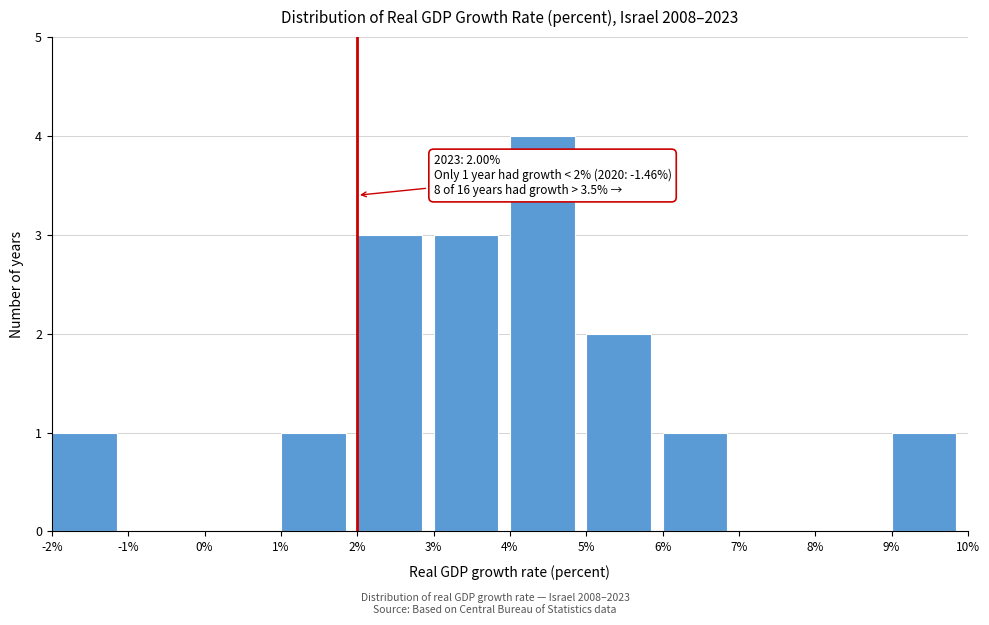

Which range on the x-axis has the tallest bar?

4% to 5%